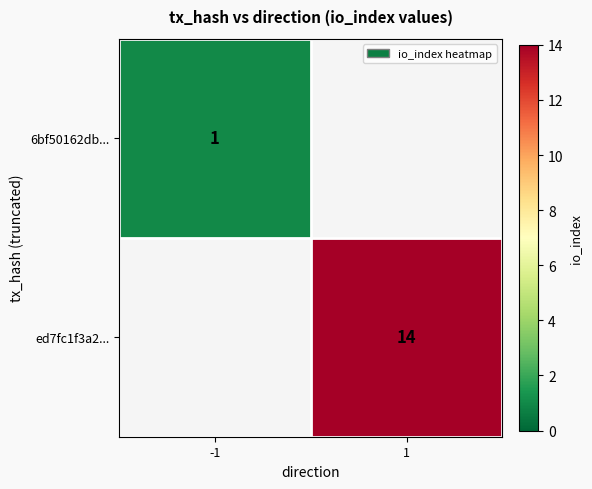

The value of ed7fc1f3a2... at 1 is 14. True or false?

True